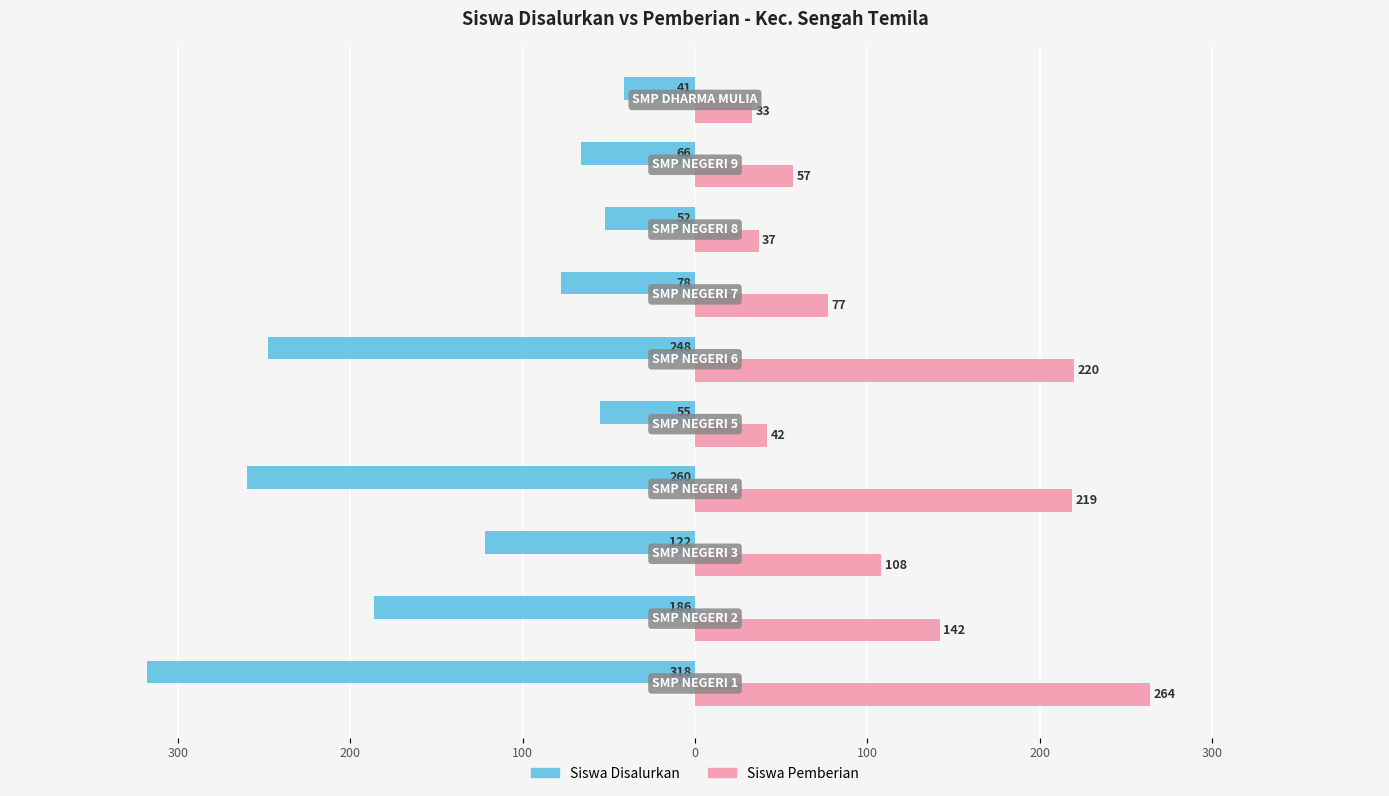

What are all the series names shown in the legend?

Siswa Disalurkan, Siswa Pemberian